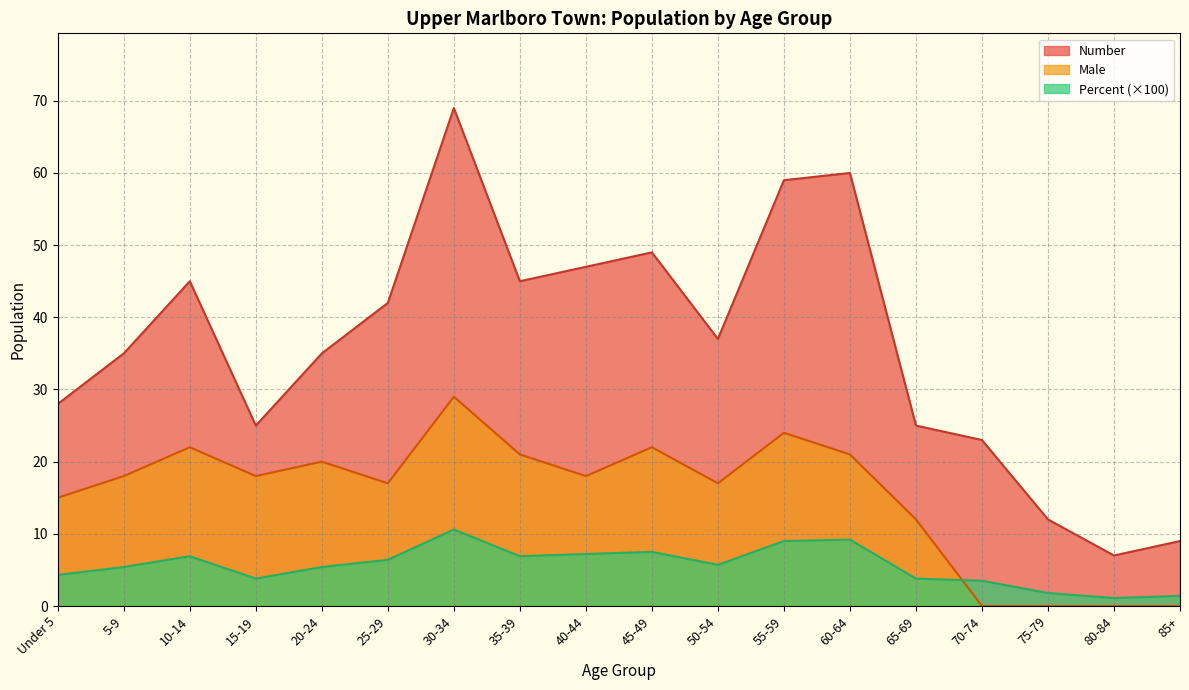

Reading left to right, what are all the values shown in this chart?

Number: 28.0	35.0	45.0	25.0	35.0	42.0	69.0	45.0	47.0	49.0	37.0	59.0	60.0	25.0	23.0	12.0	7.0	9.0
Male: 15.0	18.0	22.0	18.0	20.0	17.0	29.0	21.0	18.0	22.0	17.0	24.0	21.0	12.0	0.0	0.0	0.0	0.0
Percent: 4.3	5.4	6.9	3.8	5.4	6.4	10.6	6.9	7.2	7.5	5.7	9.0	9.2	3.8	3.5	1.8	1.1	1.4